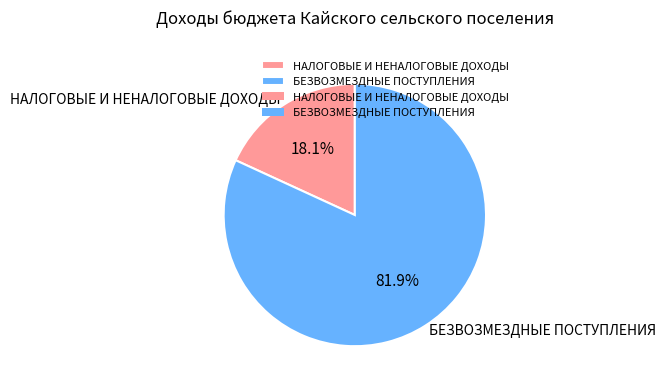

Between НАЛОГОВЫЕ И НЕНАЛОГОВЫЕ ДОХОДЫ and БЕЗВОЗМЕЗДНЫЕ ПОСТУПЛЕНИЯ, which is larger?

БЕЗВОЗМЕЗДНЫЕ ПОСТУПЛЕНИЯ